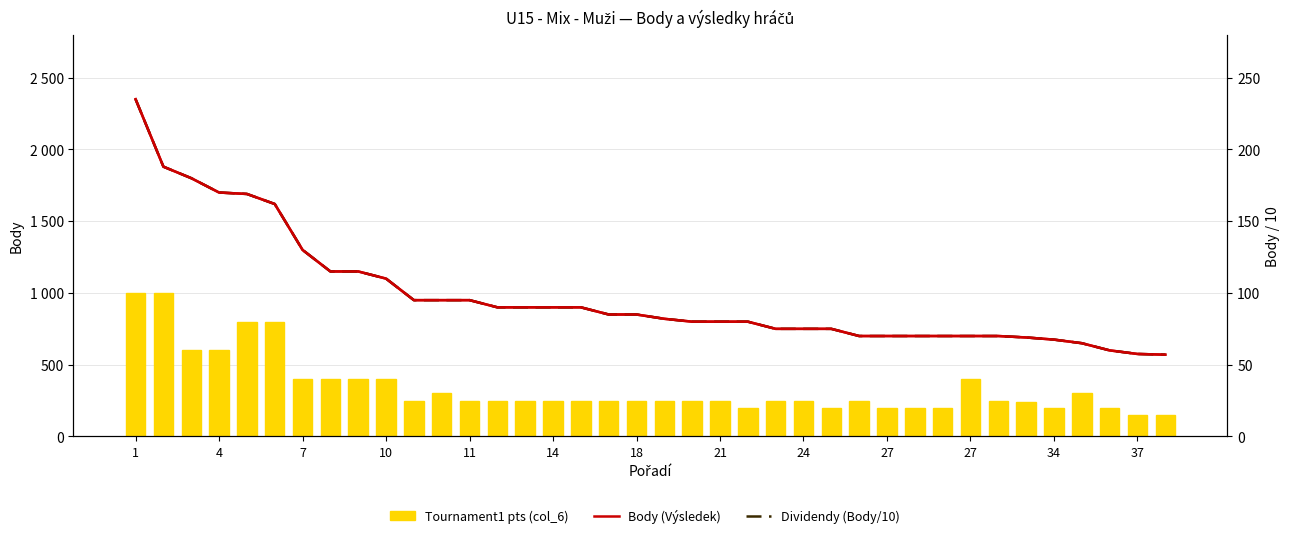

Reading right to left, extract all data points from this chart.

Tournament1 pts (col_6): 150.0	150.0	200.0	300.0	200.0	240.0	250.0	400.0	200.0	200.0	200.0	250.0	200.0	250.0	250.0	200.0	250.0	250.0	250.0	250.0	250.0	250.0	250.0	250.0	250.0	250.0	300.0	250.0	400.0	400.0	400.0	400.0	800.0	800.0	600.0	600.0	1000.0	1000.0
Body (Výsledek): 57.0	57.5	60.0	65.0	67.5	69.0	70.0	70.0	70.0	70.0	70.0	70.0	75.0	75.0	75.0	80.0	80.0	80.0	82.0	85.0	85.0	90.0	90.0	90.0	90.0	95.0	95.0	95.0	110.0	115.0	115.0	130.0	162.0	169.0	170.0	180.0	188.0	235.0
Dividendy (Body/10): 57.0	57.5	60.0	65.0	67.5	69.0	70.0	70.0	70.0	70.0	70.0	70.0	75.0	75.0	75.0	80.0	80.0	80.0	82.0	85.0	85.0	90.0	90.0	90.0	90.0	95.0	95.0	95.0	110.0	115.0	115.0	130.0	162.0	169.0	170.0	180.0	188.0	235.0